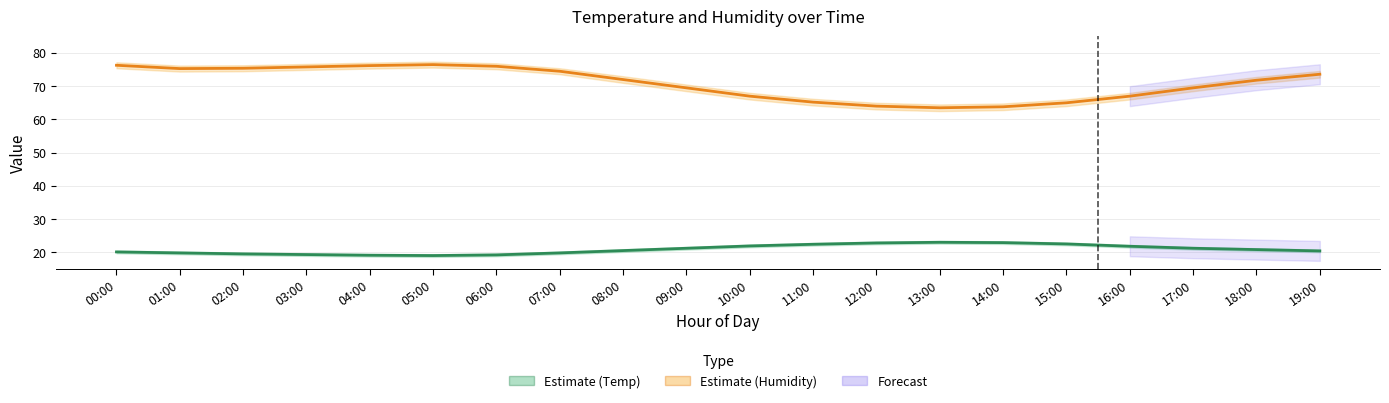

Reading right to left, what are all the values shown in this chart?

Humidity (Estimate): 19:00=73.6	18:00=71.8	17:00=69.5	16:00=67.0	15:00=65.0	14:00=63.8	13:00=63.5	12:00=64.0	11:00=65.2	10:00=67.0	09:00=69.5	08:00=72.0	07:00=74.5	06:00=76.0	05:00=76.5	04:00=76.2	03:00=75.8	02:00=75.4	01:00=75.3	00:00=76.3
Temperature (Estimate): 19:00=20.4	18:00=20.8	17:00=21.2	16:00=21.8	15:00=22.5	14:00=22.9	13:00=23.0	12:00=22.8	11:00=22.4	10:00=21.9	09:00=21.2	08:00=20.5	07:00=19.8	06:00=19.2	05:00=19.0	04:00=19.1	03:00=19.3	02:00=19.5	01:00=19.8	00:00=20.1